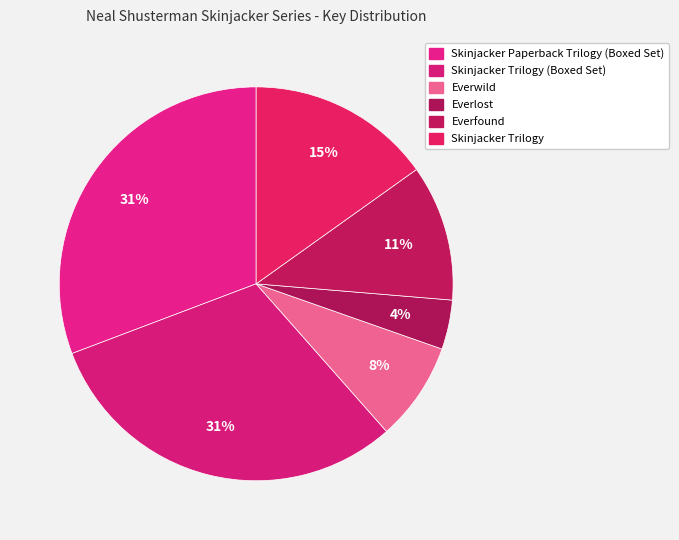

Count the number of slices in the pie.

6